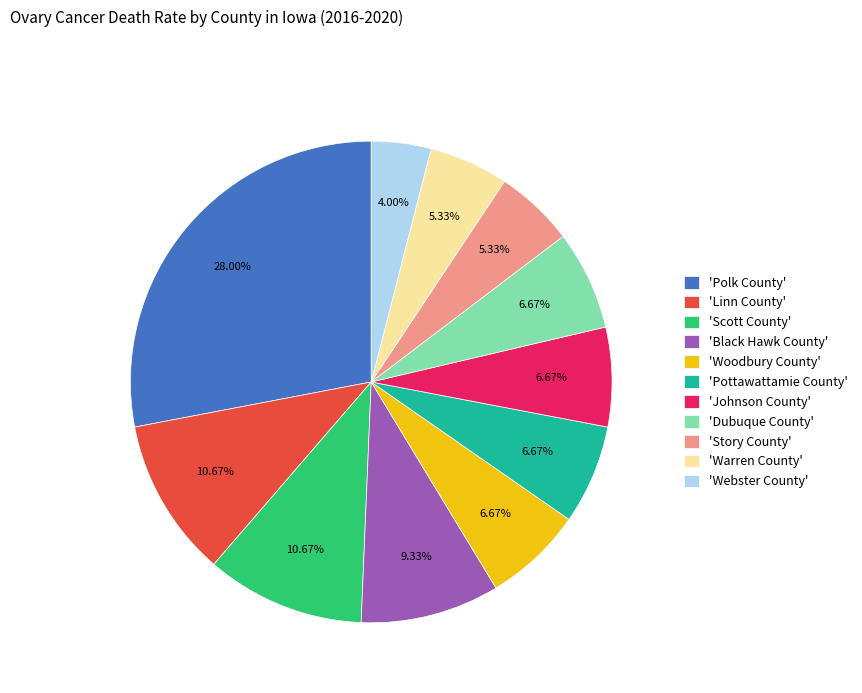

Which has a higher value, 'Scott County' or 'Pottawattamie County'?

'Scott County'